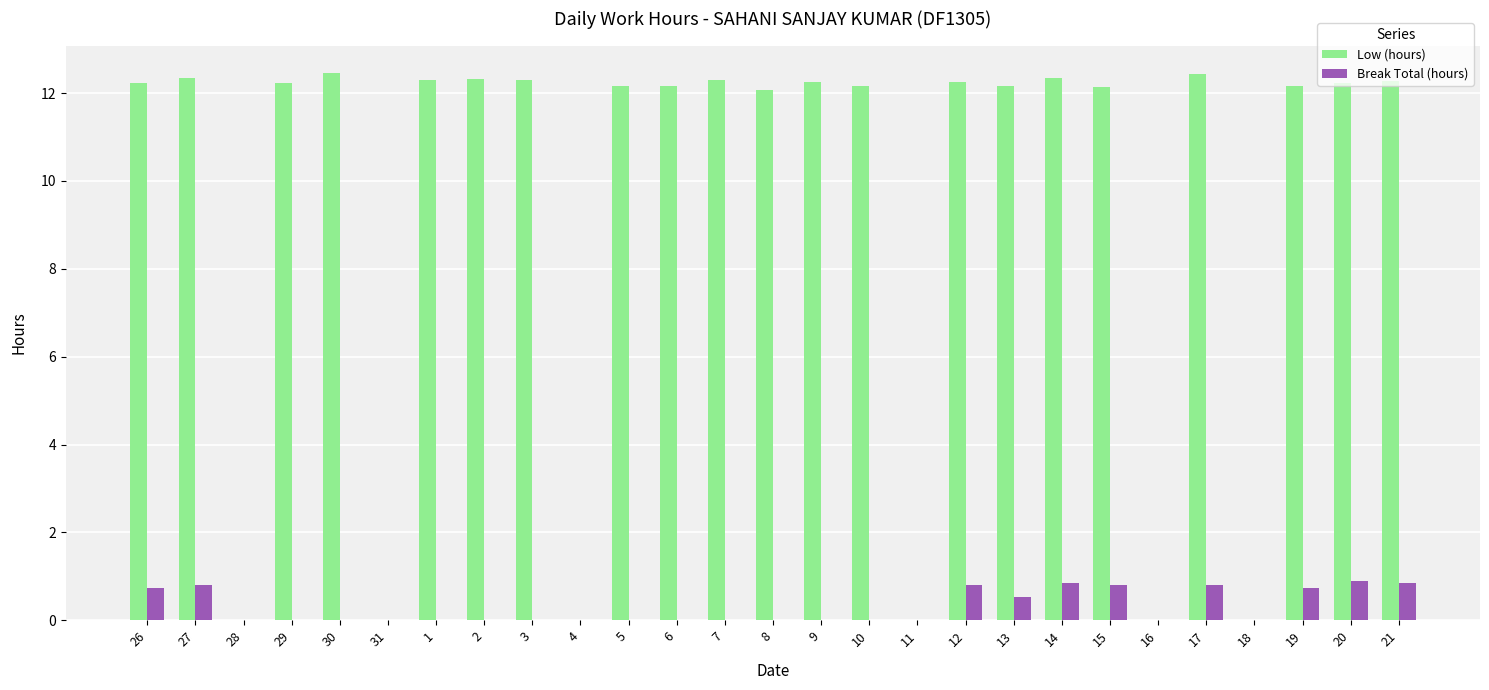

What is the sum of all Low (hours) values?

257.3